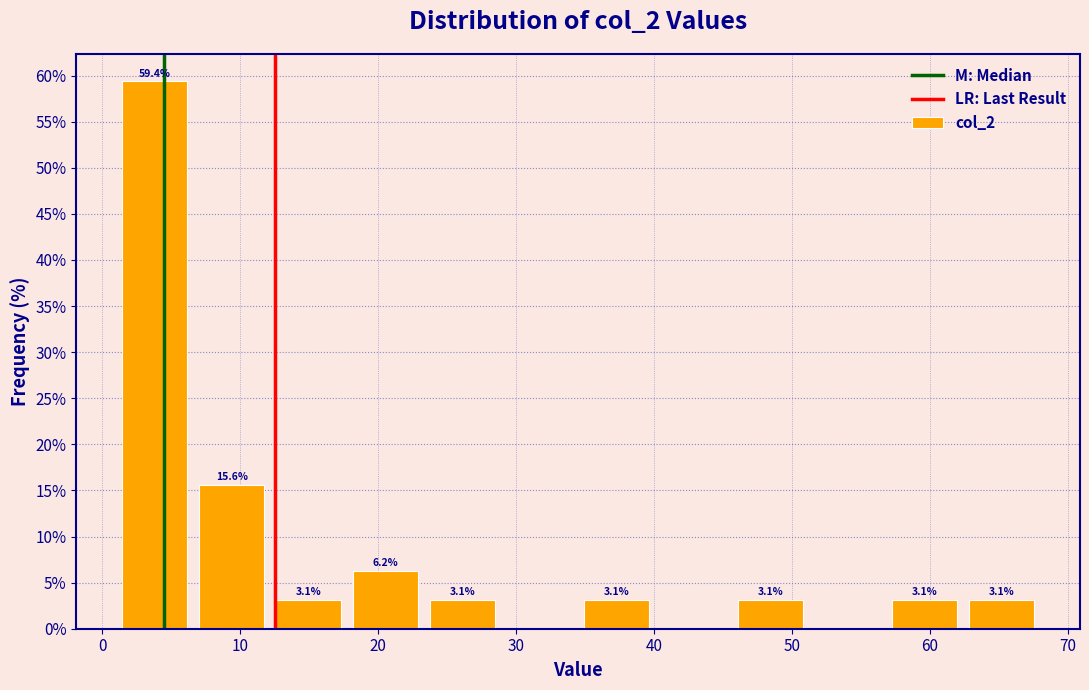

Over which range of the x-axis is the bar tallest?

1 to 7